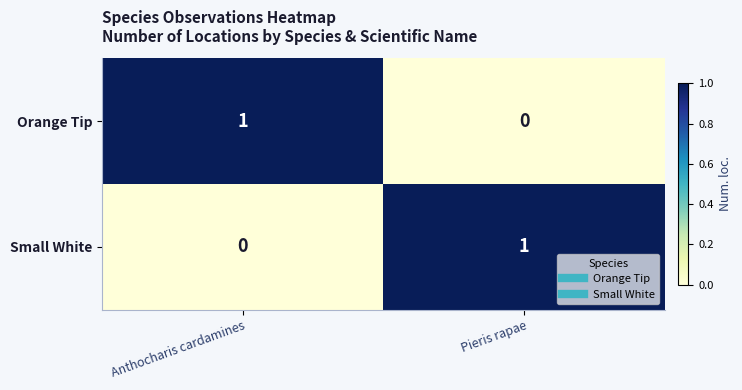

At Pieris rapae, list the series in order from smallest to largest.

Orange Tip, Small White